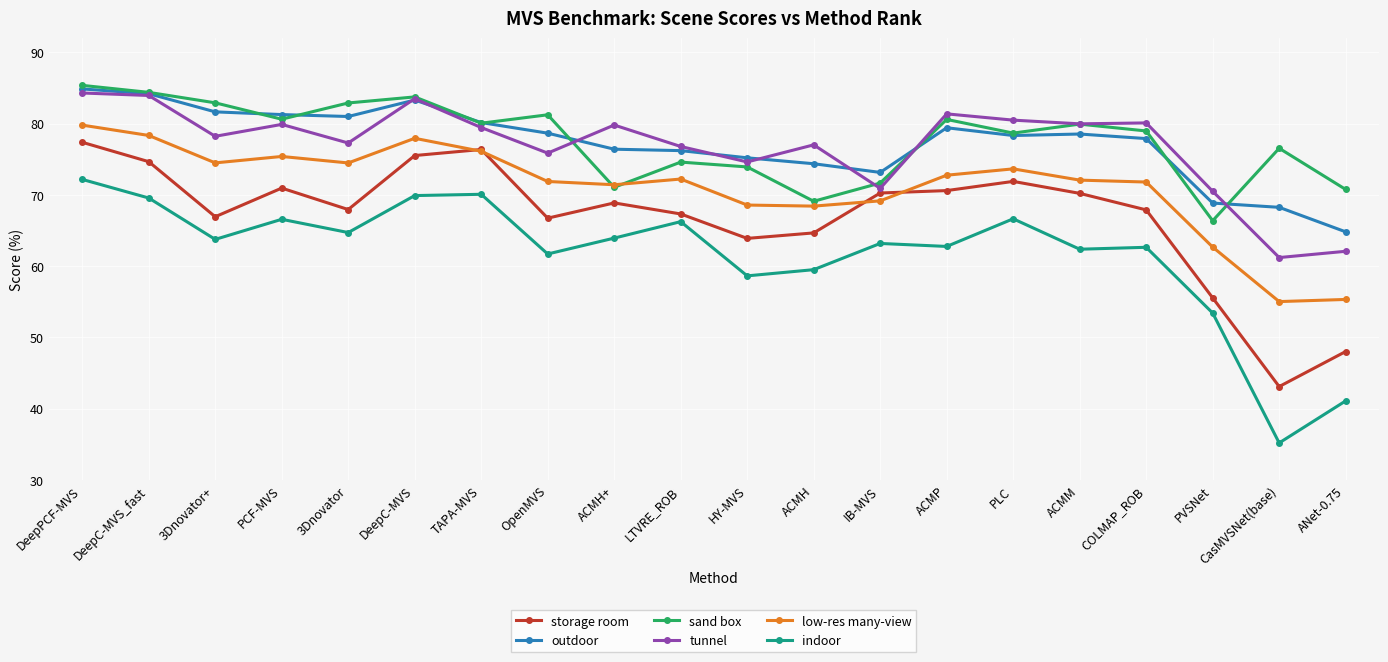

What is the label of the 10th point from the left?

LTVRE_ROB